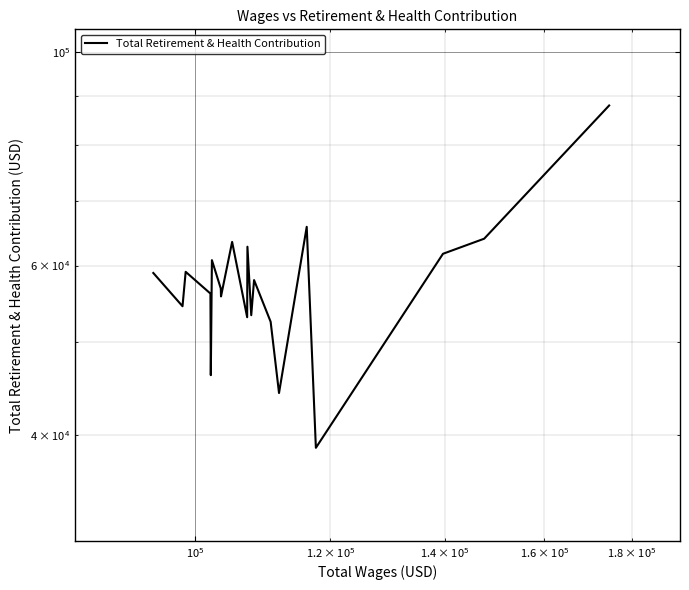

What is the maximum value shown in the chart?

88007